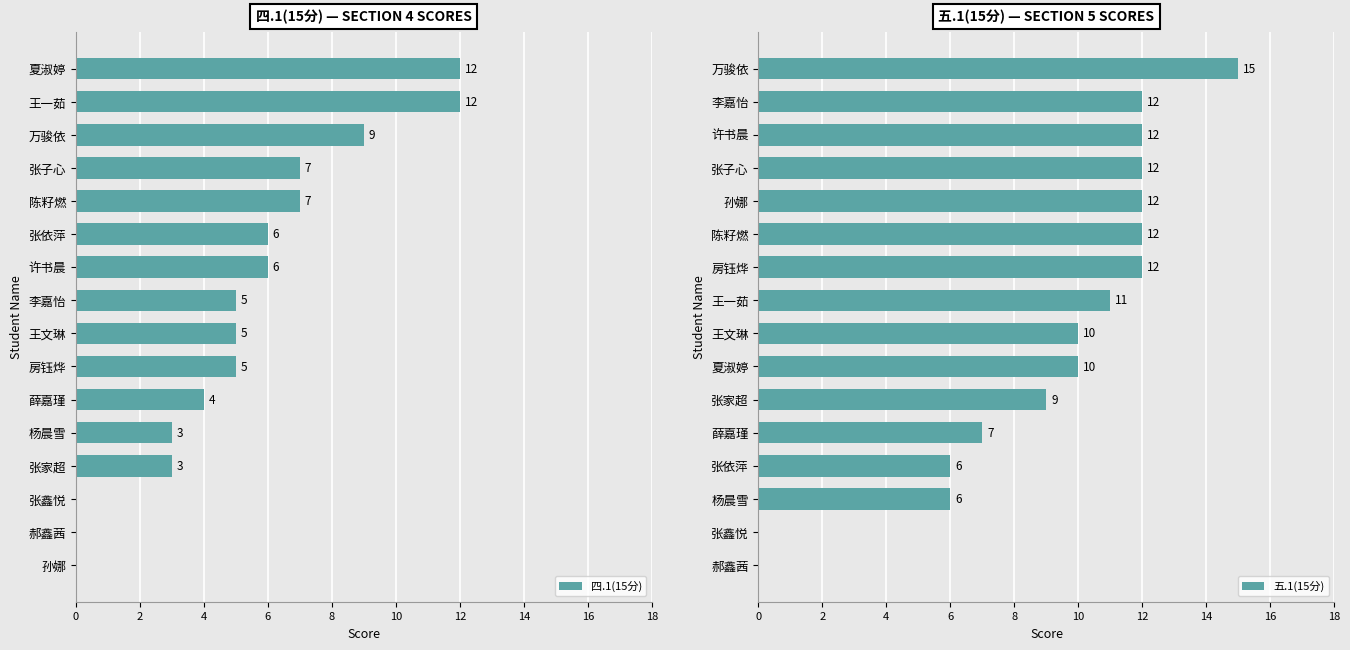

The value of 五.1(15分) at 张鑫悦 is 6. True or false?

False